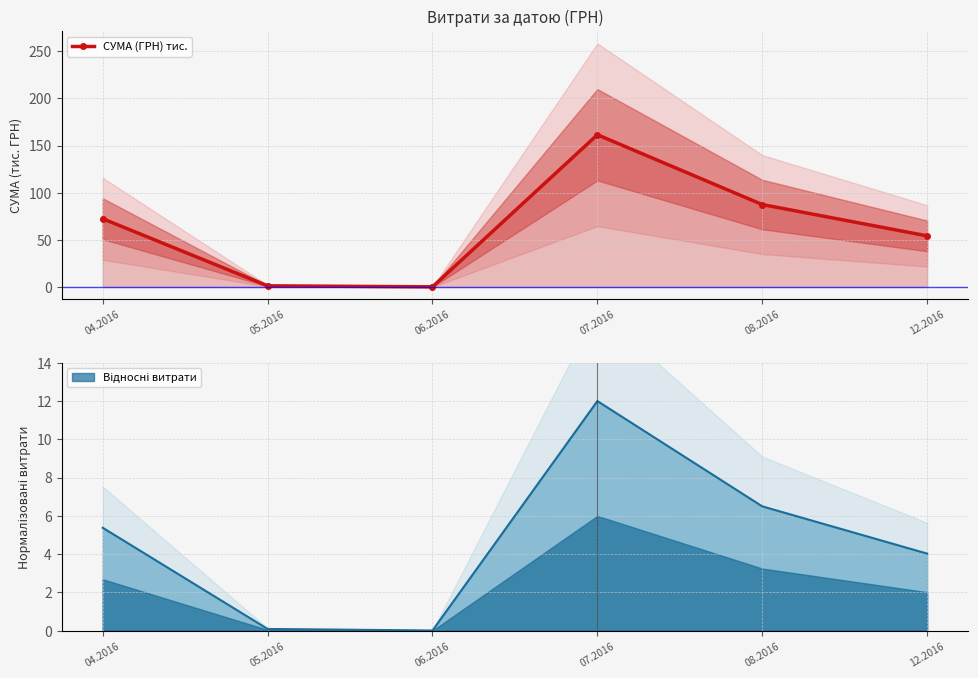

What is the minimum value shown in the chart?

0.2